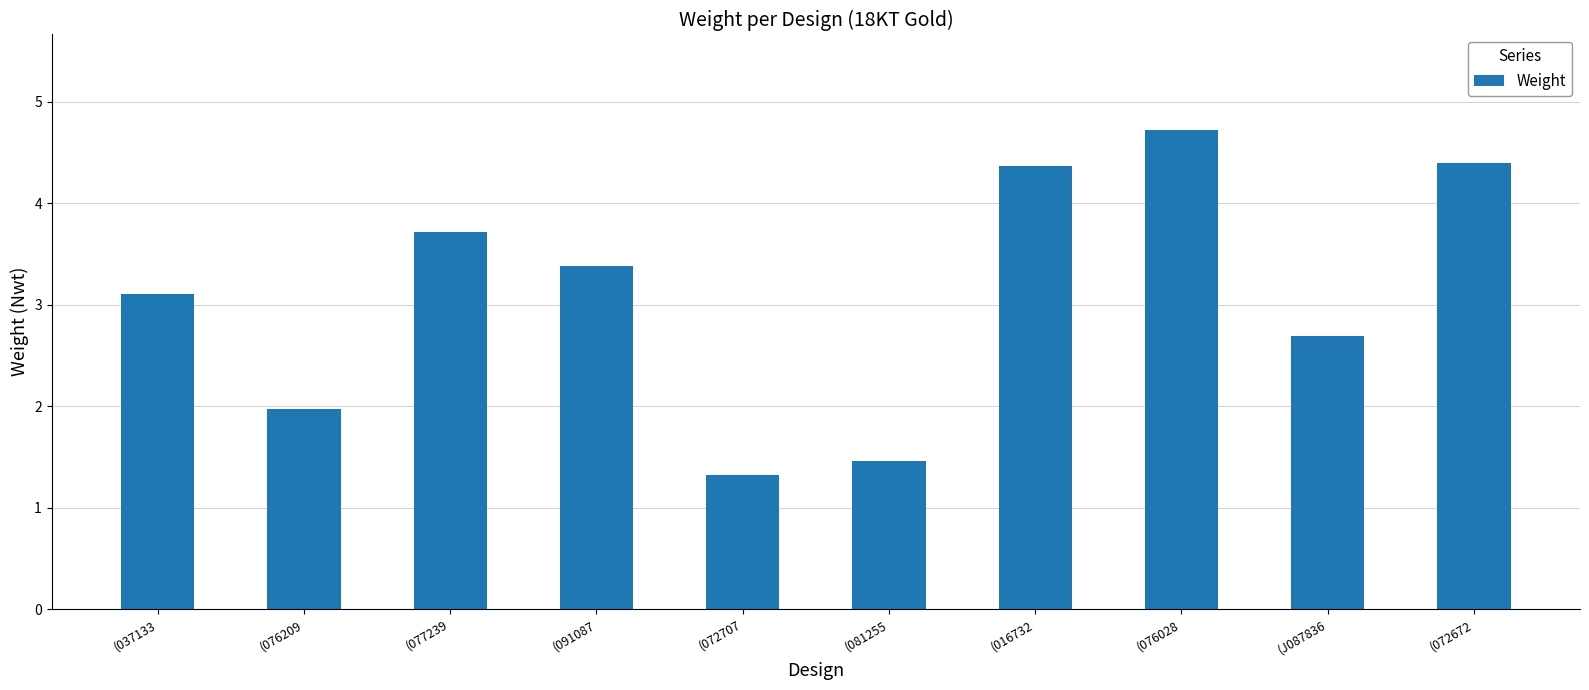

True or false: the data shows 2.0 at (076209.

True